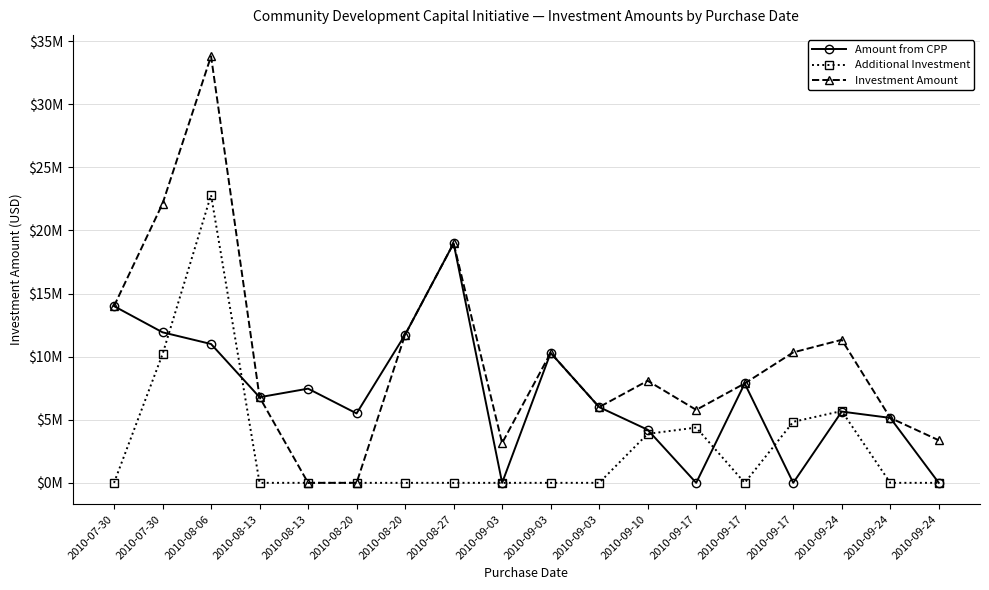

Rank the series by their maximum value, from highest to lowest.

Investment Amount, Additional Investment, Amount from CPP